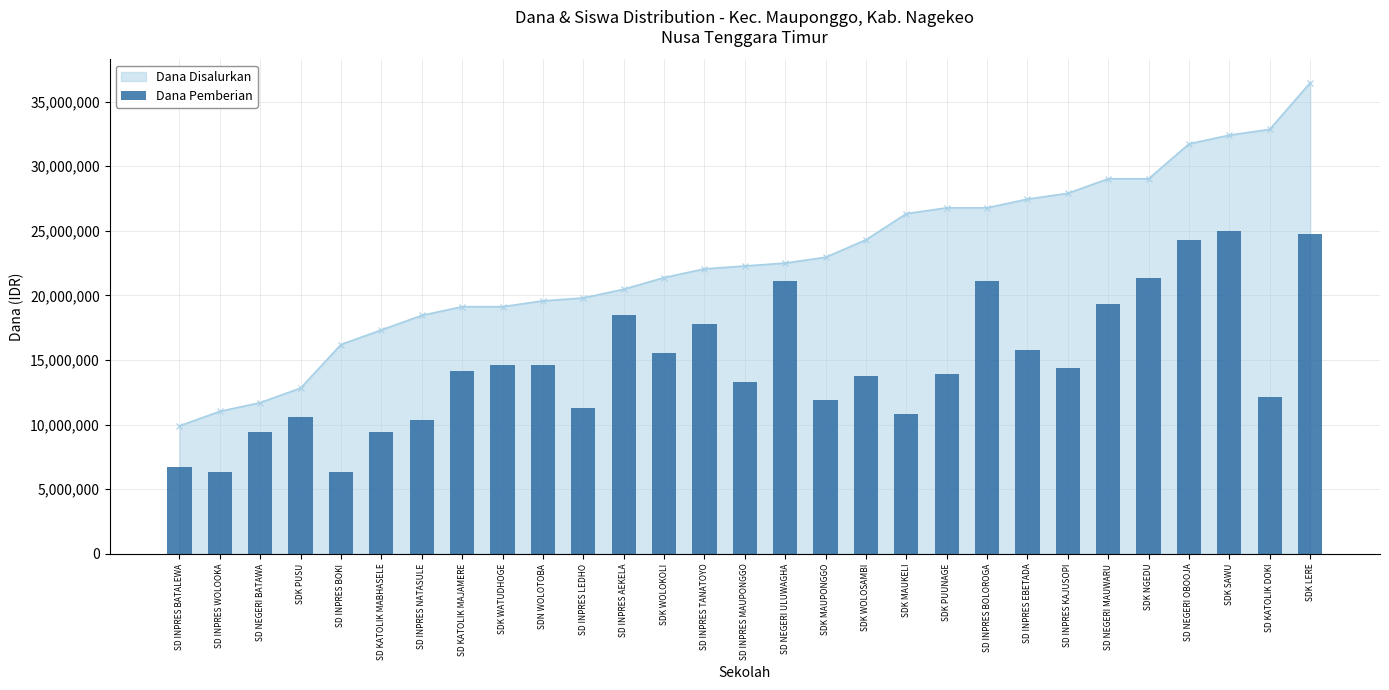

Reading left to right, what are all the values shown in this chart?

SD INPRES BATALEWA=6750000	SD INPRES WOLOOKA=6300000	SD NEGERI BATAWA=9450000	SDK PUSU=10575000	SD INPRES BOKI=6300000	SD KATOLIK MABHASELE=9450000	SD INPRES NATASULE=10350000	SD KATOLIK MAJAMERE=14175000	SDK WATUDHOGE=14625000	SDN WOLOTOBA=14625000	SD INPRES LEDHO=11250000	SD INPRES AEKELA=18450000	SDK WOLOKOLI=15525000	SD INPRES TANATOYO=17775000	SD INPRES MAUPONGGO=13275000	SD NEGERI ULUWAGHA=21150000	SDK MAUPONGGO=11925000	SDK WOLOSAMBI=13725000	SDK MAUKELI=10800000	SDK PUUNAGE=13950000	SD INPRES BOLOROGA=21150000	SD INPRES EBETADA=15750000	SD INPRES KAJUSOPI=14400000	SD NEGERI MAUWARU=19350000	SDK NGEDU=21375000	SD NEGERI OBOOJA=24300000	SDK SAWU=24975000	SD KATOLIK DOKI=12150000	SDK LERE=24750000